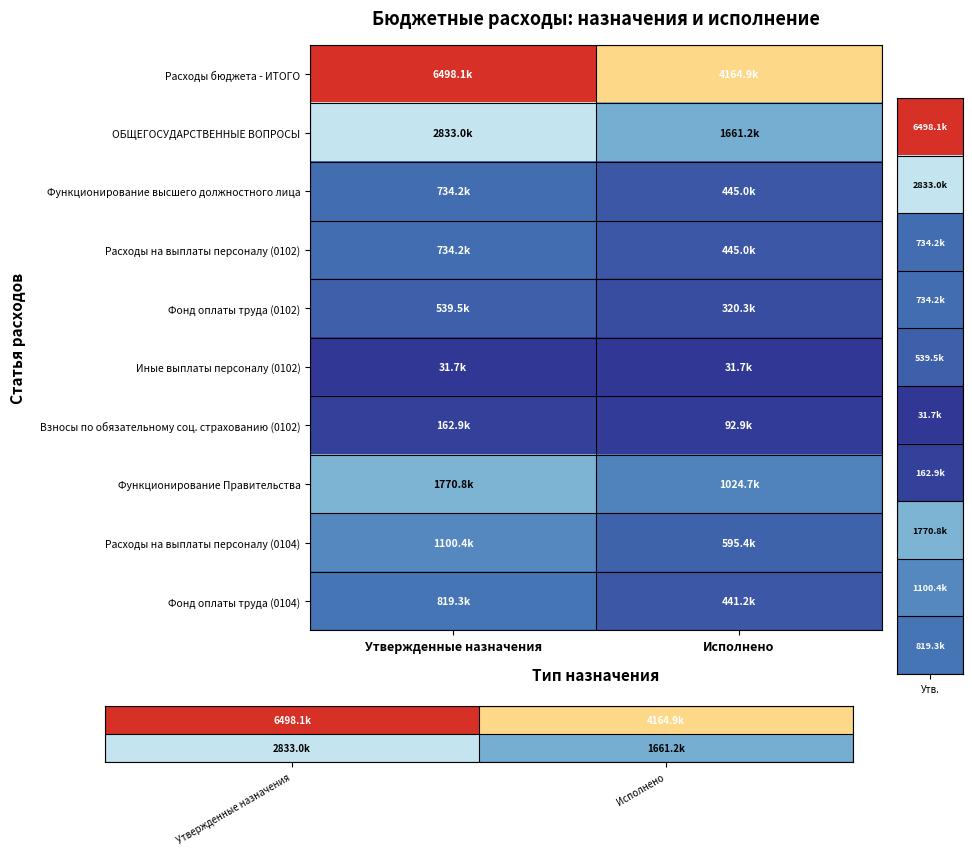

At which category is the sum across all series the highest?

Утвержденные назначения